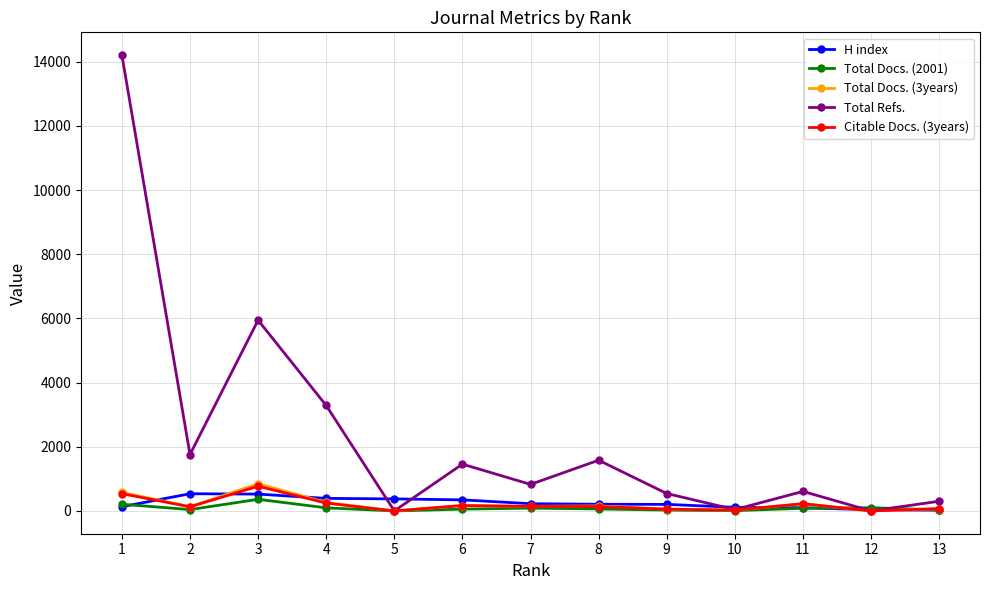

What is the value of the Citable Docs. (3years) point at the 11th from the left?

225